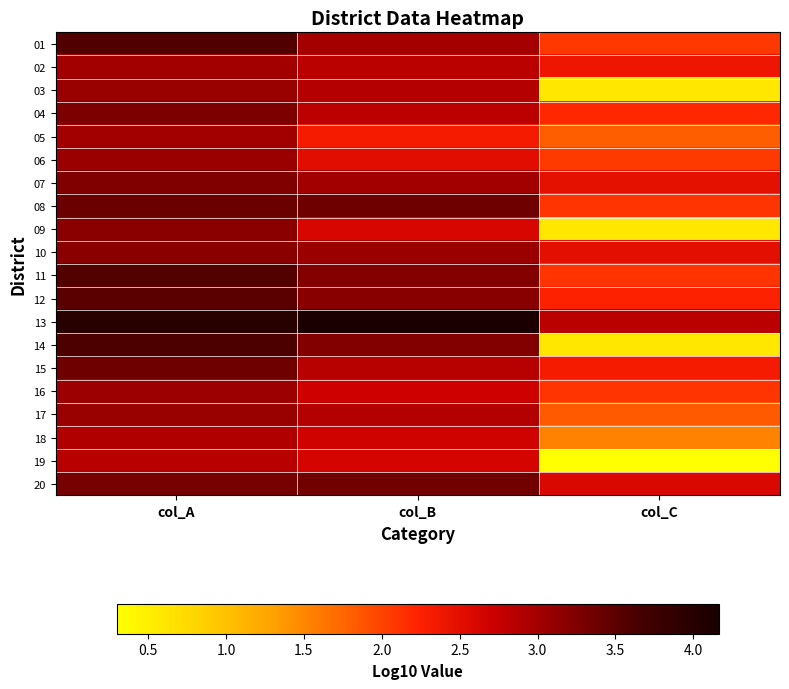

What is the smallest value displayed?

0.3